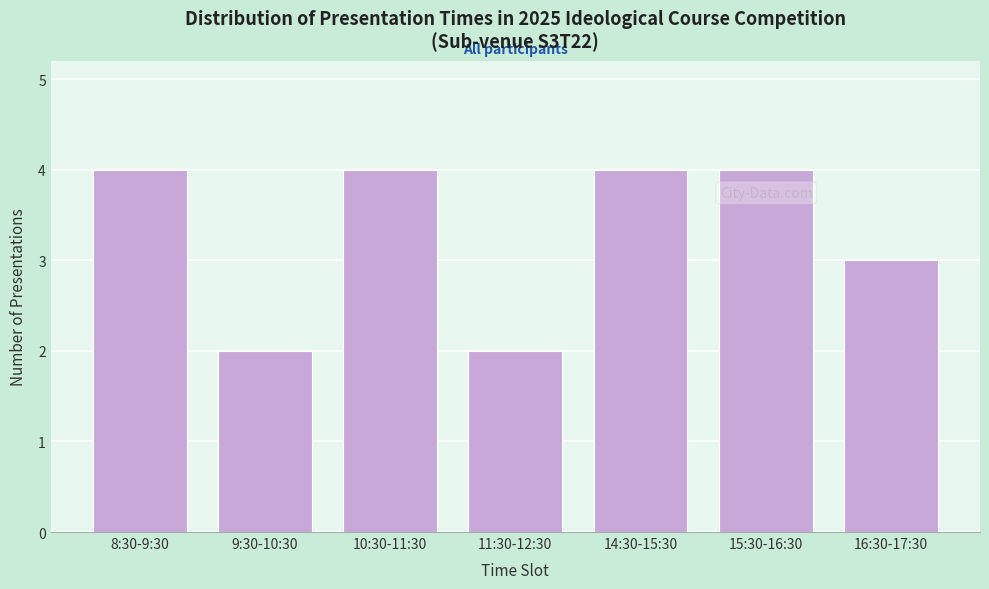

Reading right to left, transcribe all the data shown in this chart.

16:30-17:30=3	15:30-16:30=4	14:30-15:30=4	11:30-12:30=2	10:30-11:30=4	9:30-10:30=2	8:30-9:30=4